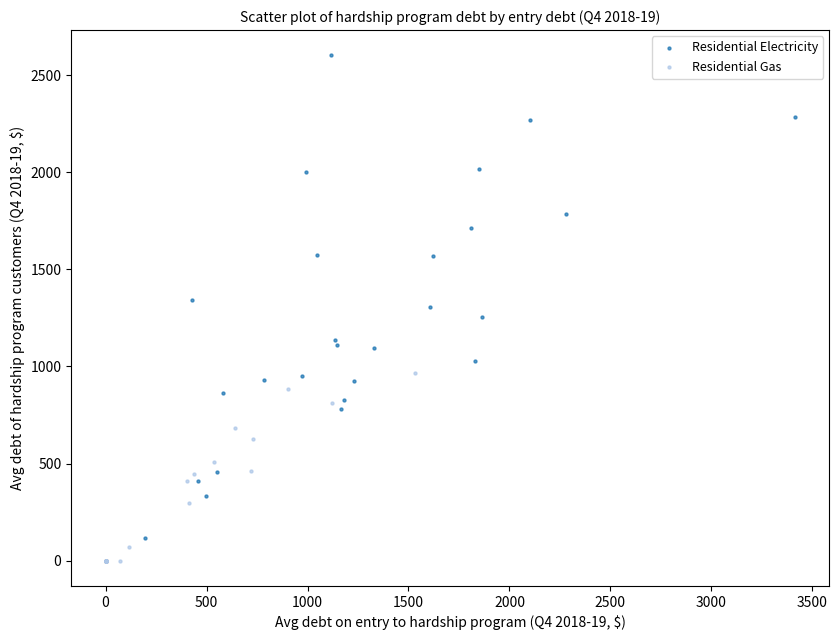

Which series has the largest Y range (max minus min)?

Residential Electricity